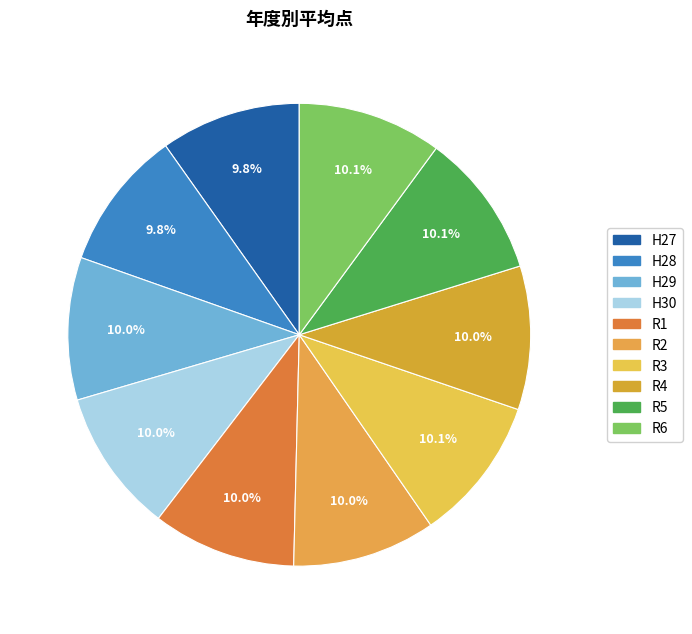

Which category has the smallest portion of the pie?

H28